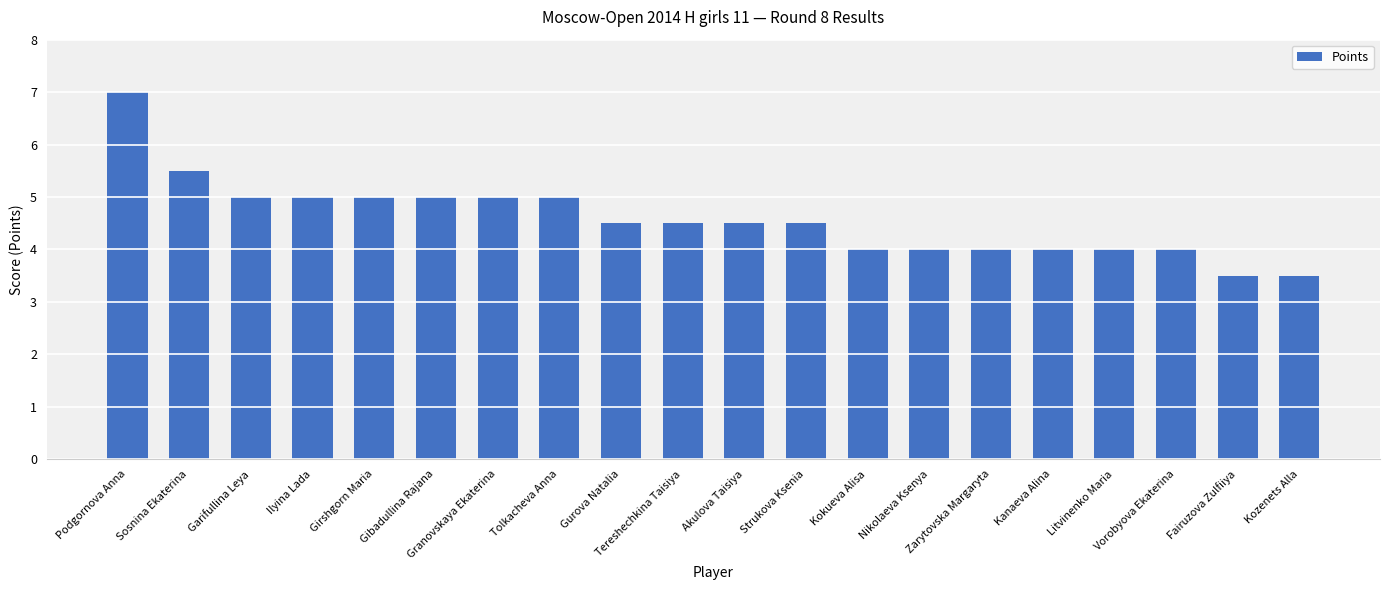

What is the greatest value displayed?

7.0